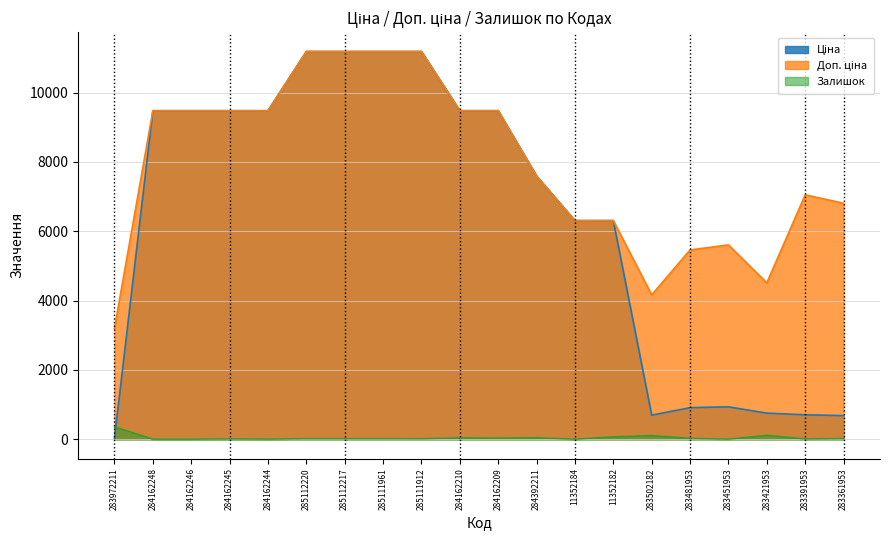

What is the difference between the Залишок values at 283502182 and 284162244?

104.0